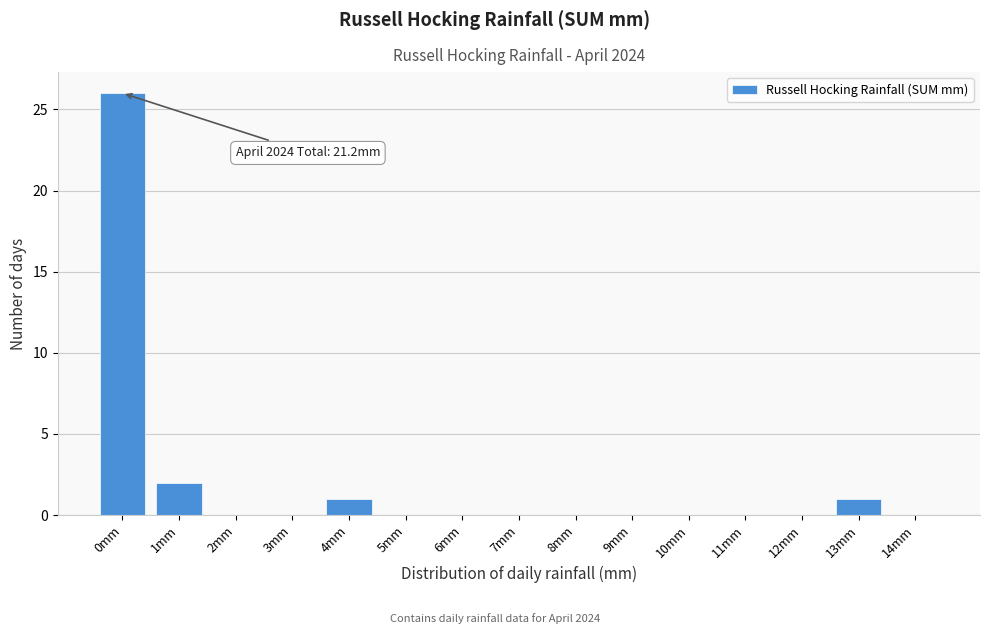

Reading left to right, extract all data points from this chart.

0mm=26	1mm=2	2mm=0	3mm=0	4mm=1	5mm=0	6mm=0	7mm=0	8mm=0	9mm=0	10mm=0	11mm=0	12mm=0	13mm=1	14mm=0